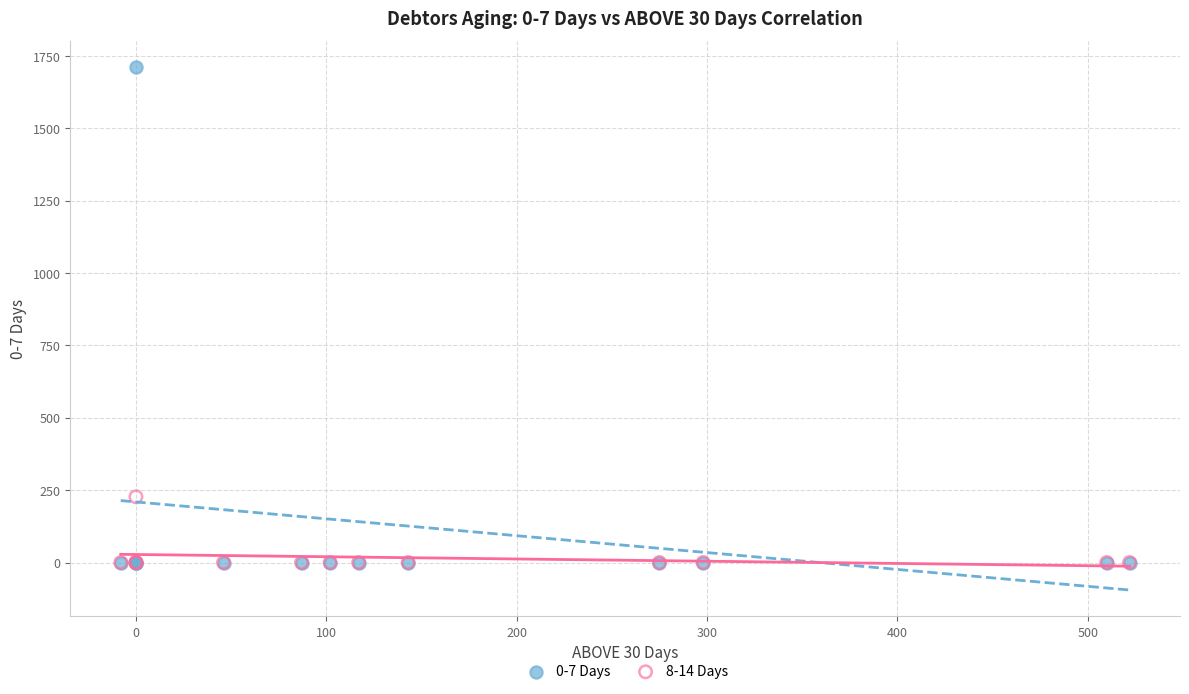

Which series contains the highest Y value?

0-7 Days